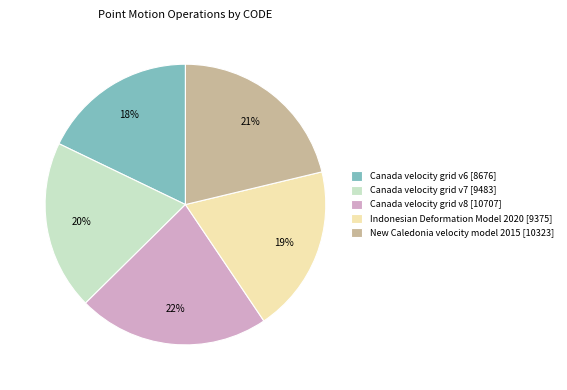

Does Canada velocity grid v8 represent more than half of the total?

No